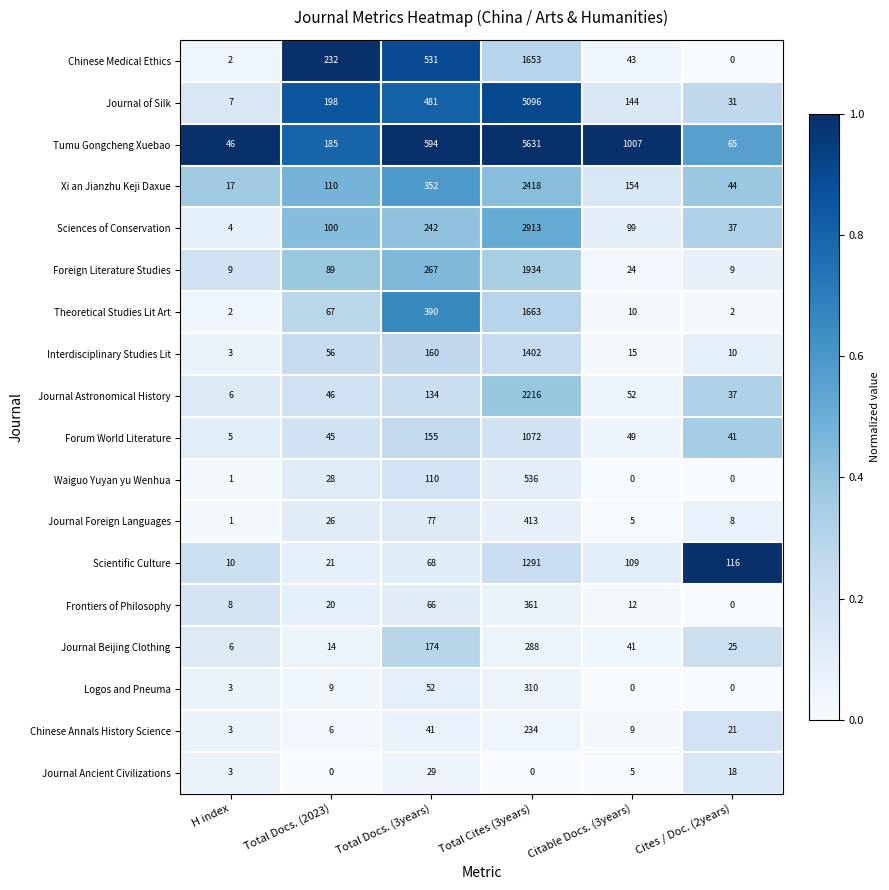

What is the approximate value of Scientific Culture at Total Docs. (2023)?

21